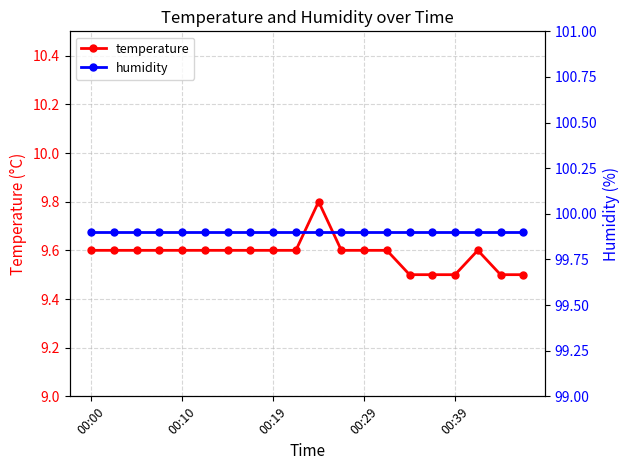

What is the value of the temperature point at the 8th from the left?

9.6